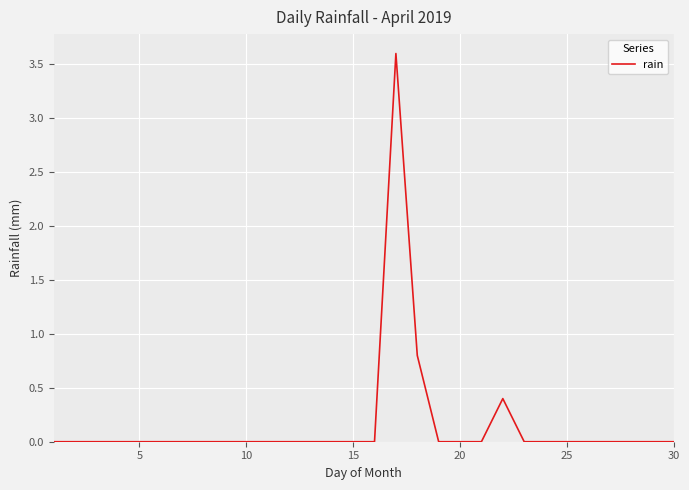

What is the greatest value displayed?

3.6